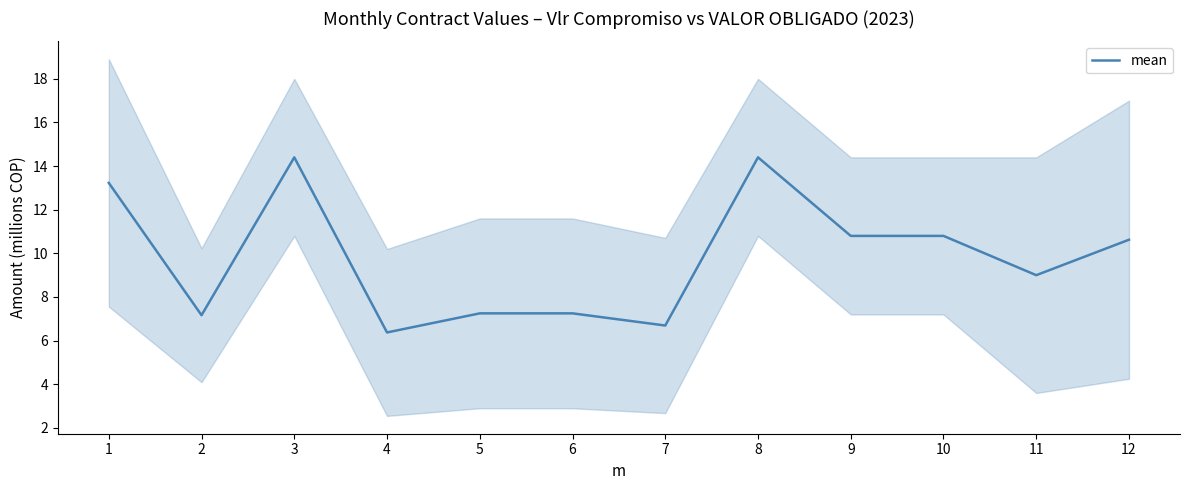

What is the value of the 3rd point from the left?

14.4